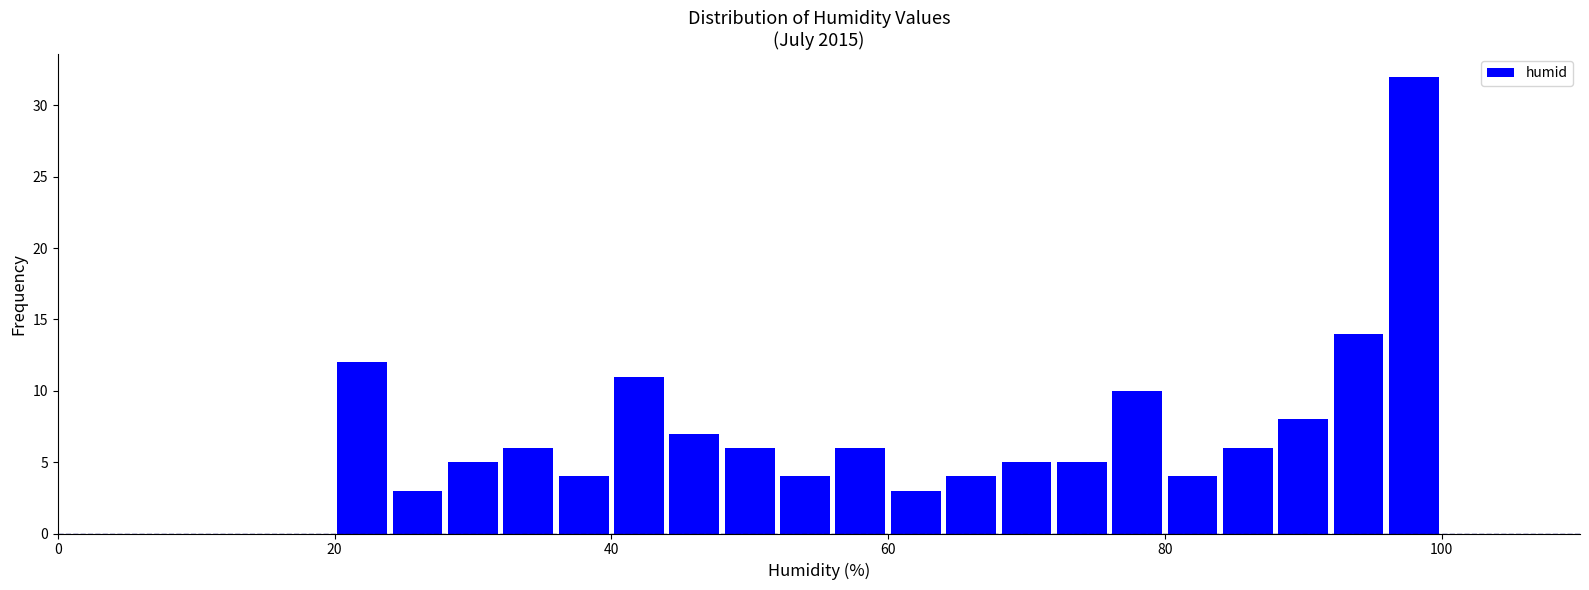

Read against the x-axis, roughly where is the centre of the tallest bar?

98